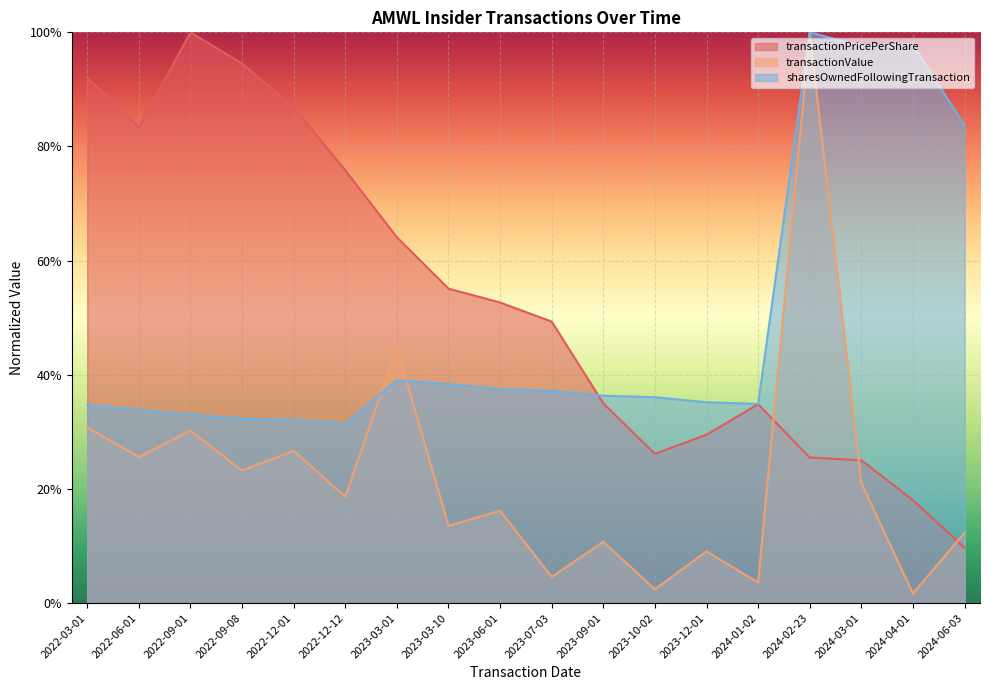

Reading left to right, extract all data points from this chart.

transactionPricePerShare: 2022-03-01=92.0	2022-06-01=83.4	2022-09-01=100.0	2022-09-08=94.5	2022-12-01=86.9	2022-12-12=75.8	2023-03-01=64.1	2023-03-10=55.1	2023-06-01=52.7	2023-07-03=49.3	2023-09-01=35.0	2023-10-02=26.1	2023-12-01=29.5	2024-01-02=34.8	2024-02-23=25.5	2024-03-01=25.0	2024-04-01=18.0	2024-06-03=9.7
transactionValue: 2022-03-01=30.8	2022-06-01=25.6	2022-09-01=30.2	2022-09-08=23.2	2022-12-01=26.7	2022-12-12=18.6	2023-03-01=44.8	2023-03-10=13.5	2023-06-01=16.2	2023-07-03=4.6	2023-09-01=10.7	2023-10-02=2.4	2023-12-01=9.1	2024-01-02=3.6	2024-02-23=100.0	2024-03-01=21.0	2024-04-01=1.7	2024-06-03=12.3
sharesOwnedFollowingTransaction: 2022-03-01=34.7	2022-06-01=33.9	2022-09-01=33.0	2022-09-08=32.3	2022-12-01=32.1	2022-12-12=31.4	2023-03-01=39.1	2023-03-10=38.4	2023-06-01=37.5	2023-07-03=37.2	2023-09-01=36.3	2023-10-02=36.1	2023-12-01=35.2	2024-01-02=34.9	2024-02-23=100.0	2024-03-01=97.6	2024-04-01=97.9	2024-06-03=83.7